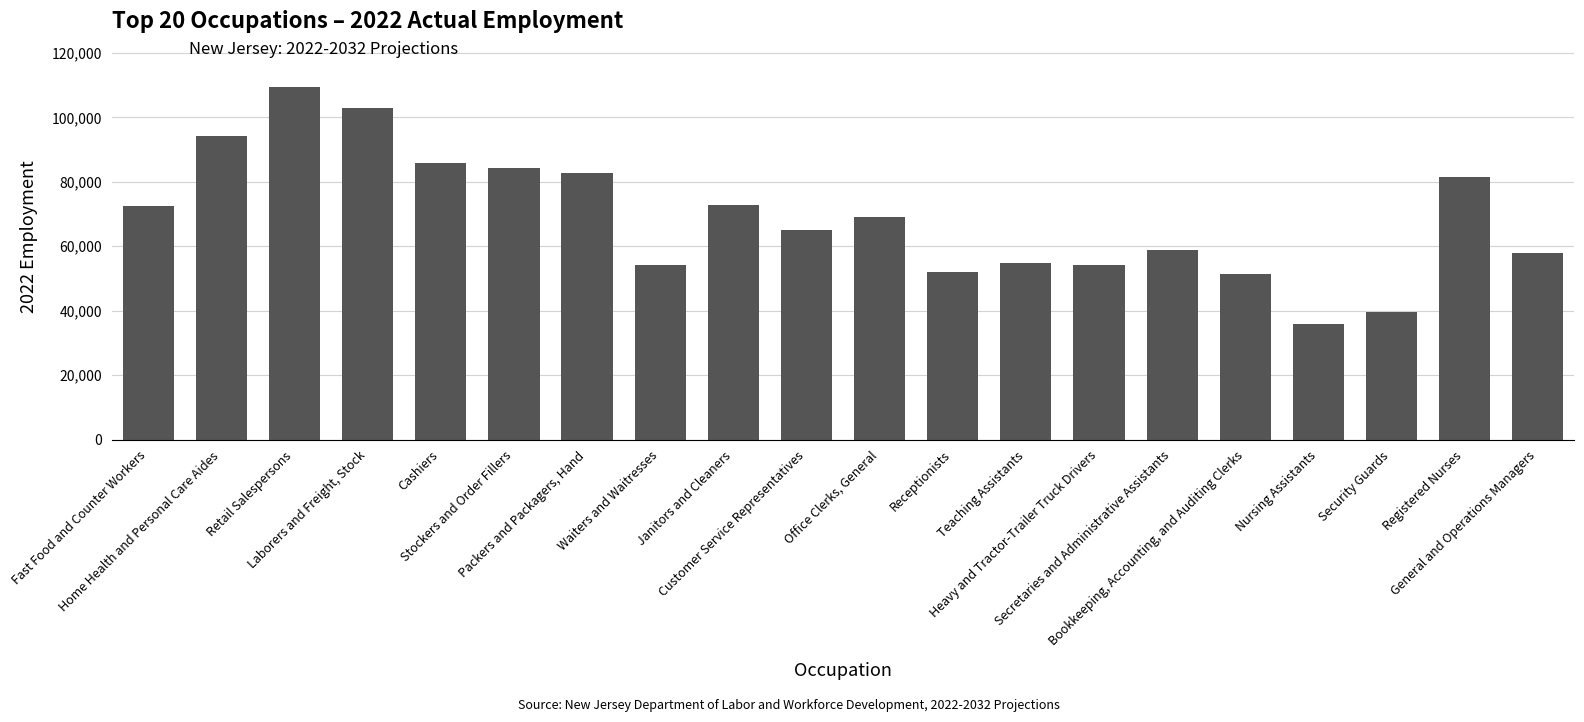

Is it true that the value at Receptionists is 68557?

False